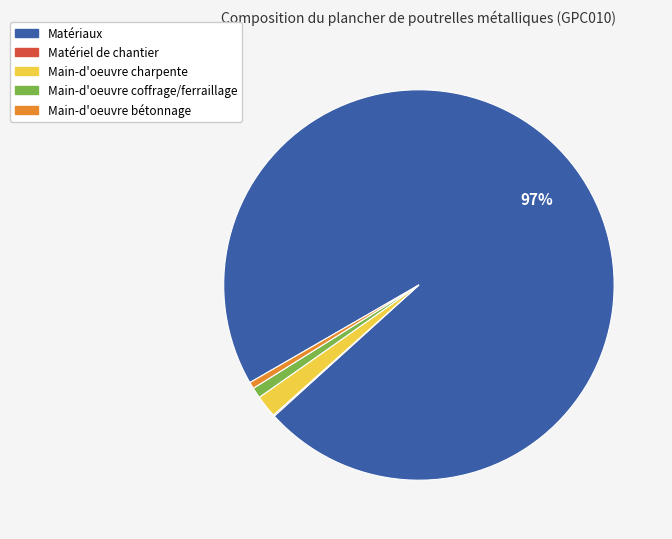

To the nearest percent, what is the average slice percentage?

20%